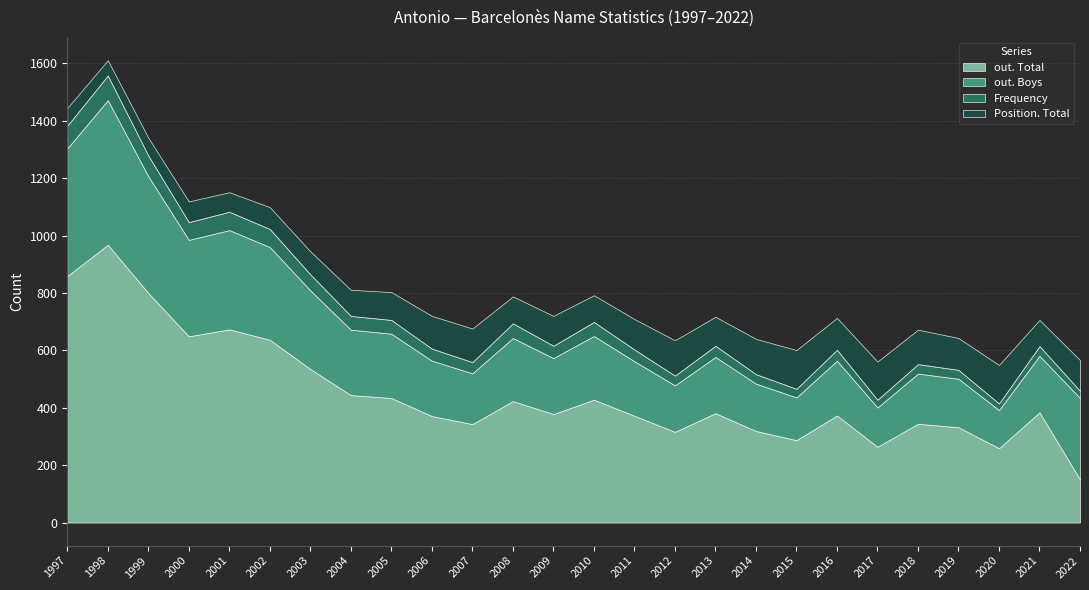

What is the average value of the Position. Total series?

99